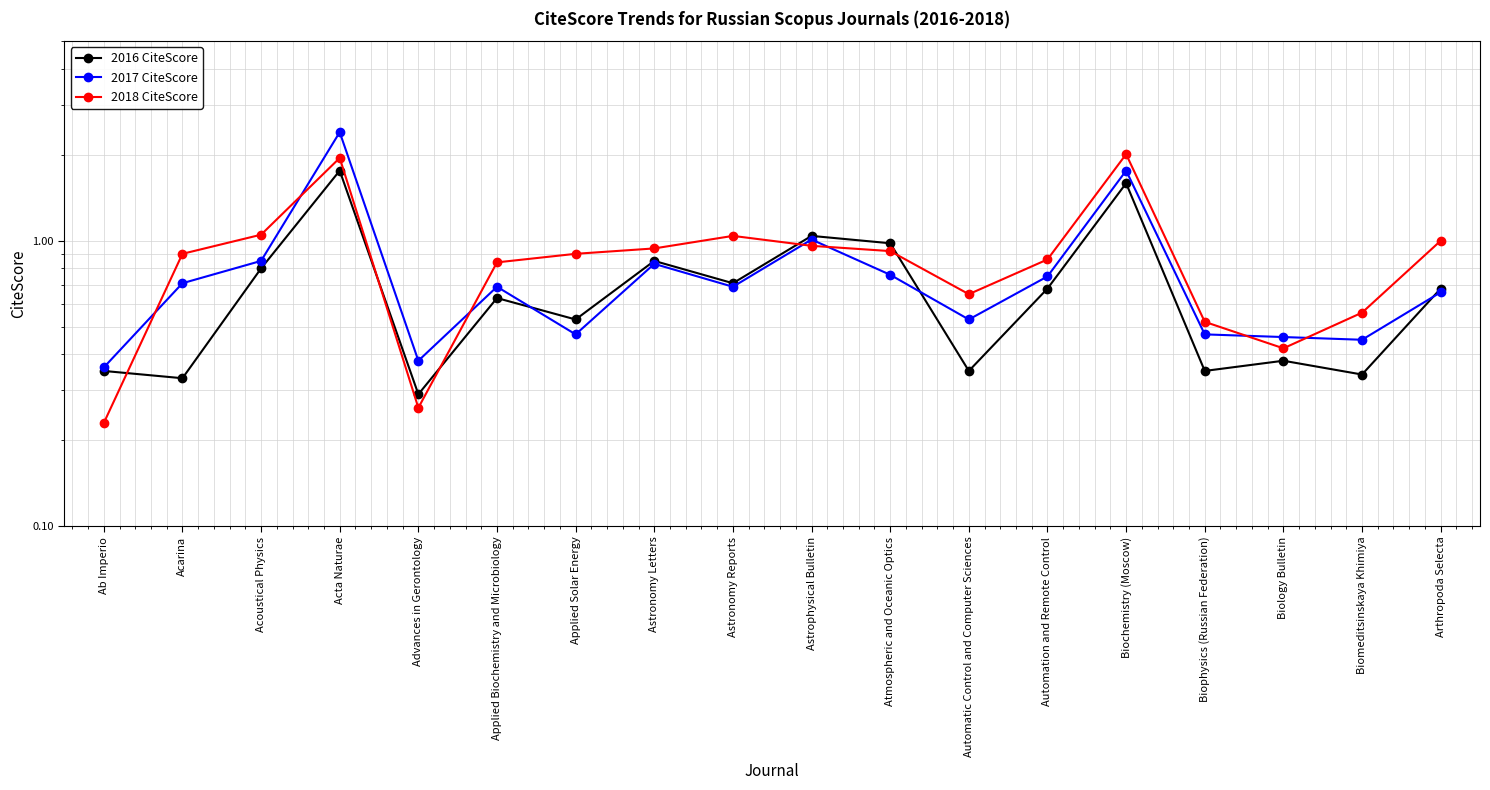

Is it true that 2018 CiteScore equals 1.3 at Automation and Remote Control?

False